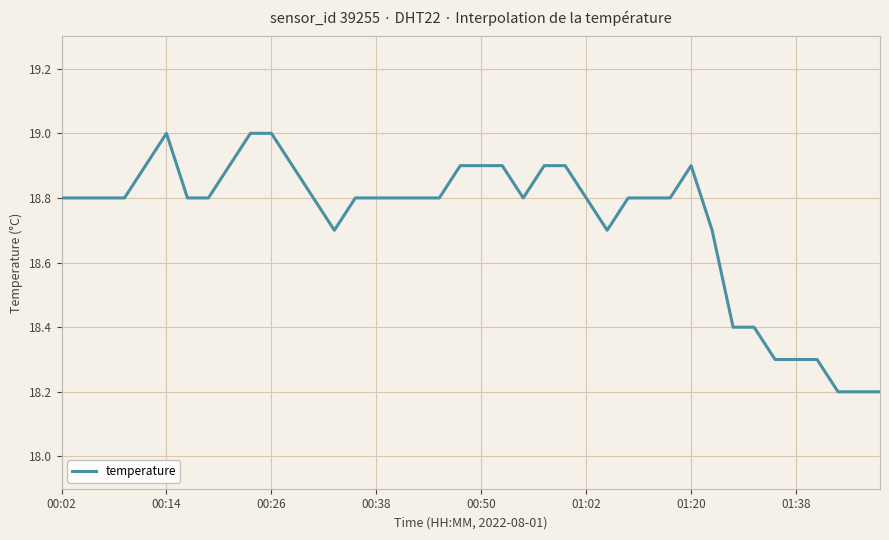

What is the highest value of the temperature series?

19.0